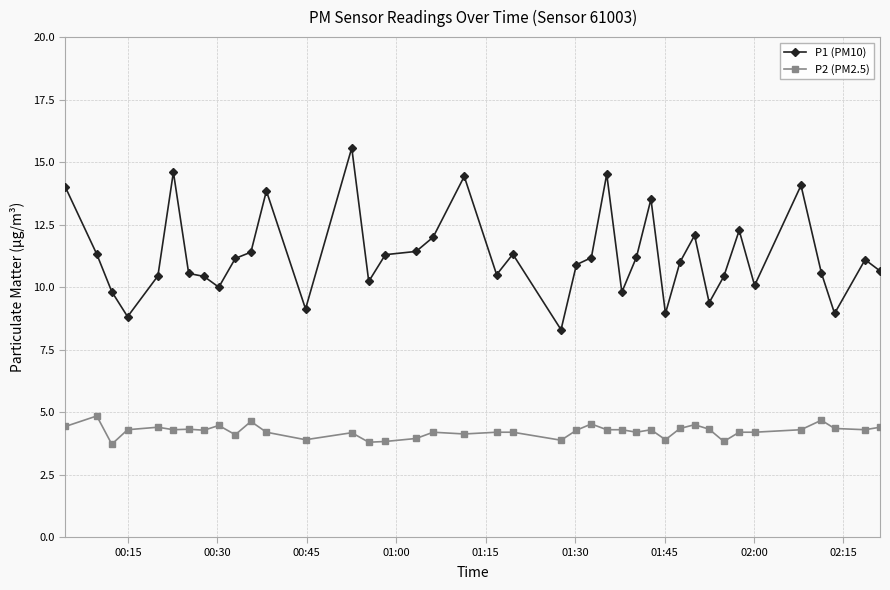

What is the difference between the second highest and second lowest values in the P2 (PM2.5) series?

0.9